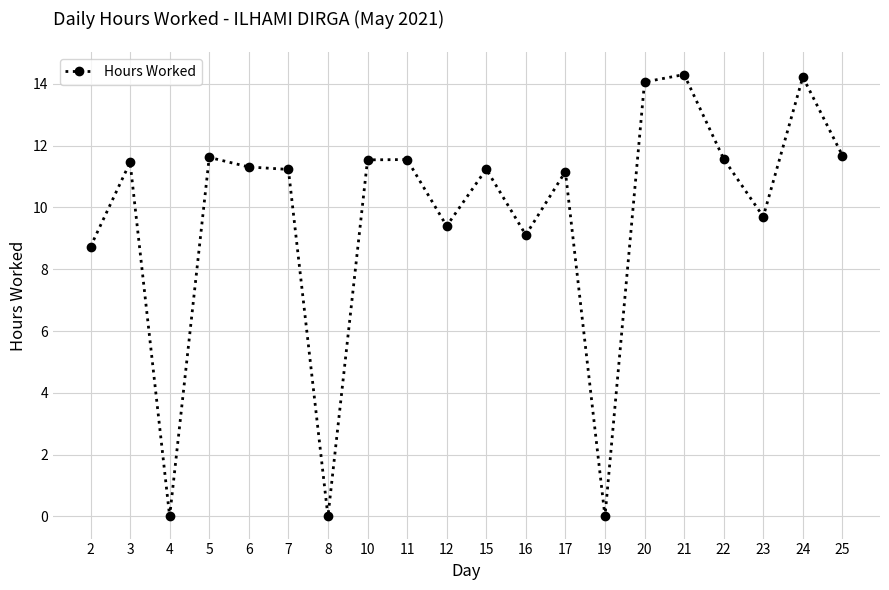

What is the sum of the values at 23 and 19?

9.7